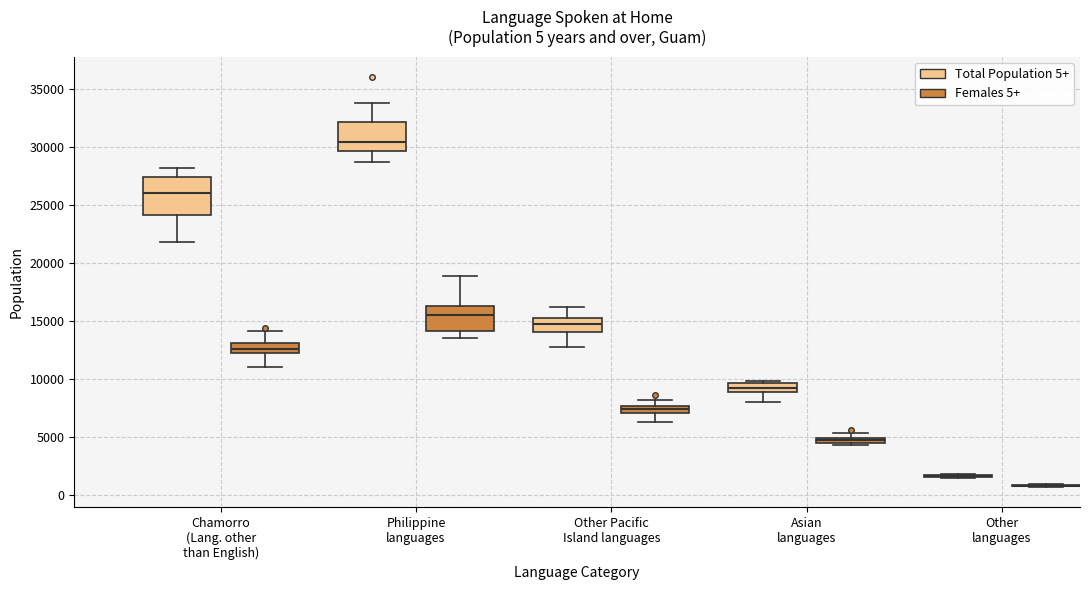

Which box is the tallest, from its lower edge to its upper edge?

Chamorro (Lang. other than English) (Total Population 5+)